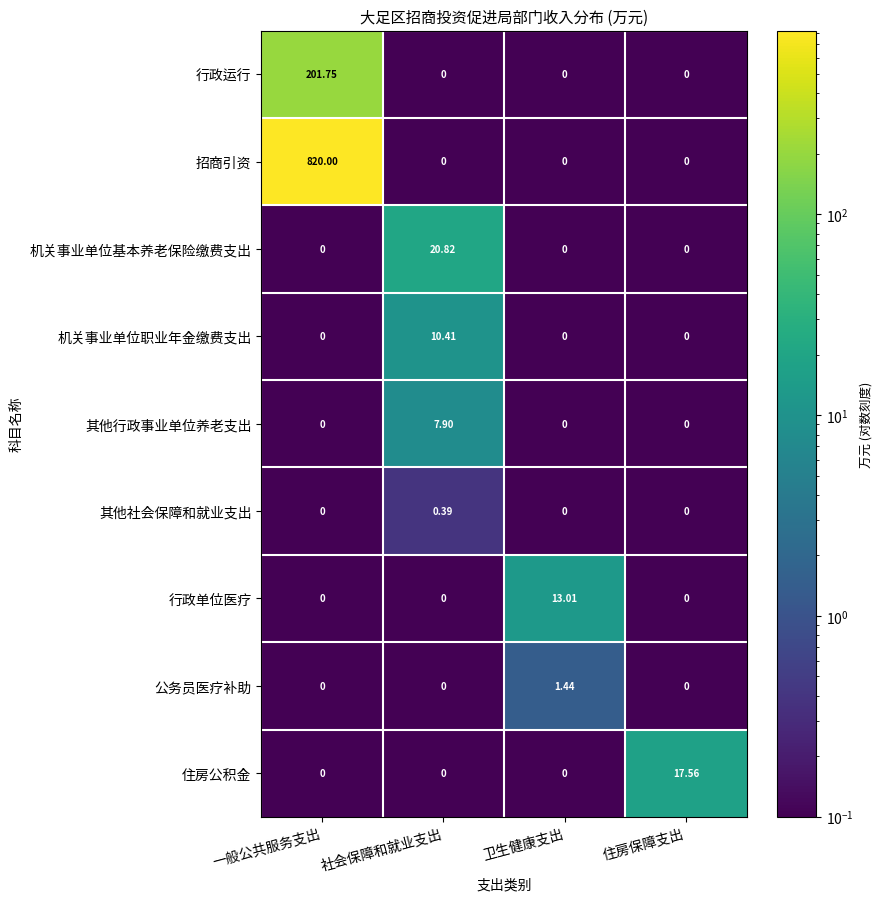

At which label does 行政单位医疗 reach its peak?

卫生健康支出